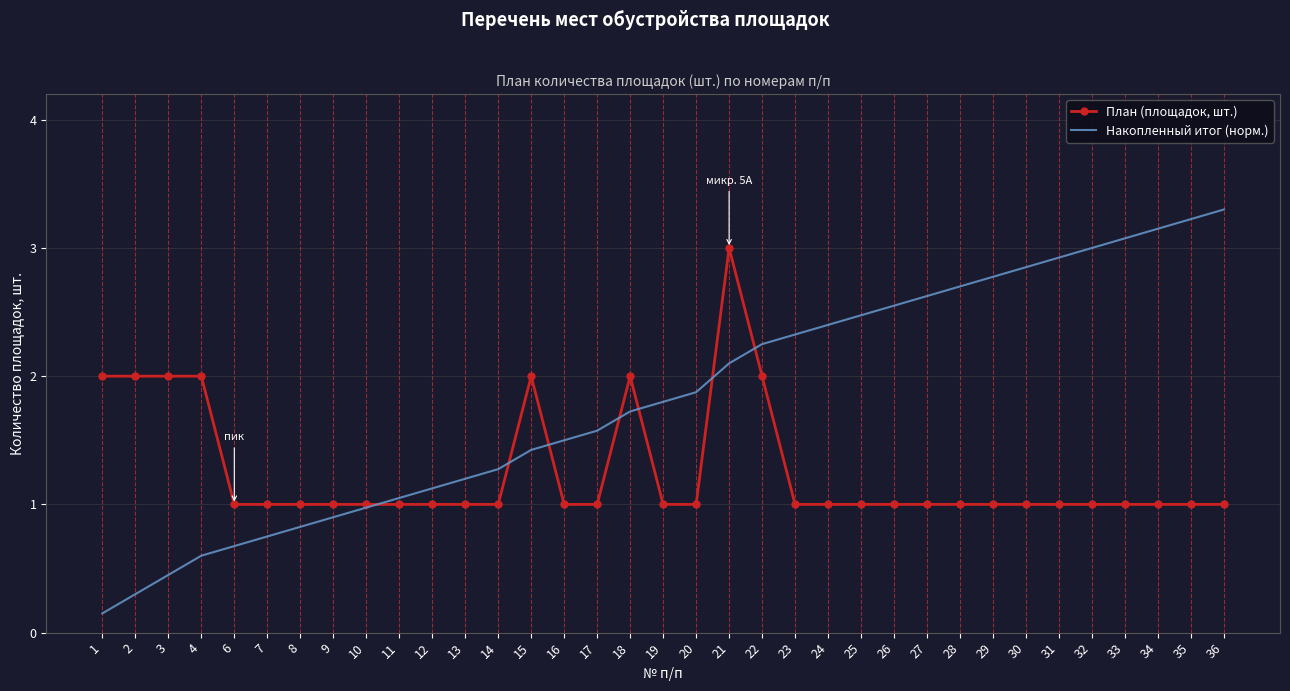

What is the spread (max minus min) of values at 36?

2.3